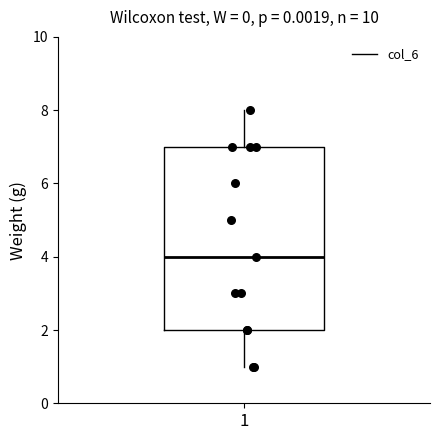

Where does the median line of the box at x = 1 sit on the y-axis? The values are not printed on the chart, so give them approximately, as read against the axis.

4